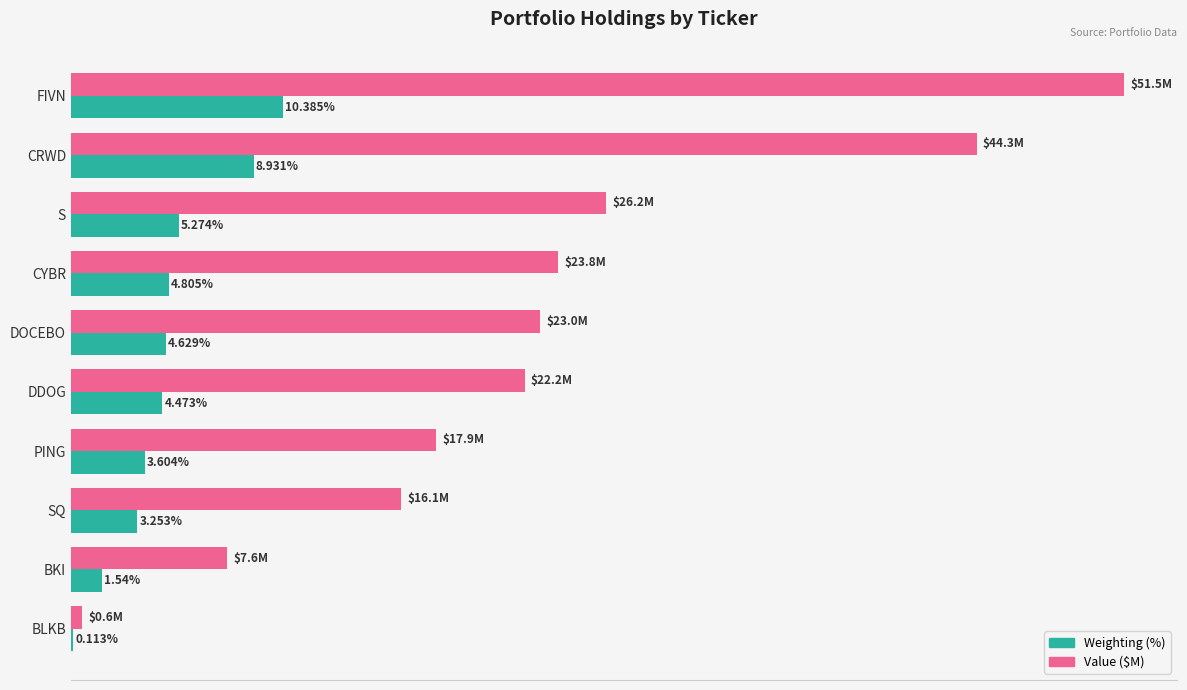

Which series has the largest range (max minus min)?

Value ($M)